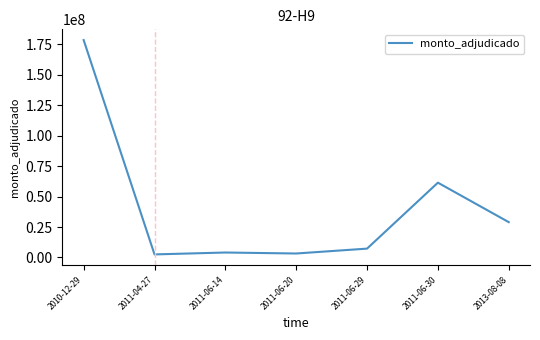

Is it true that the value at 2011-06-29 is 7254000?

True